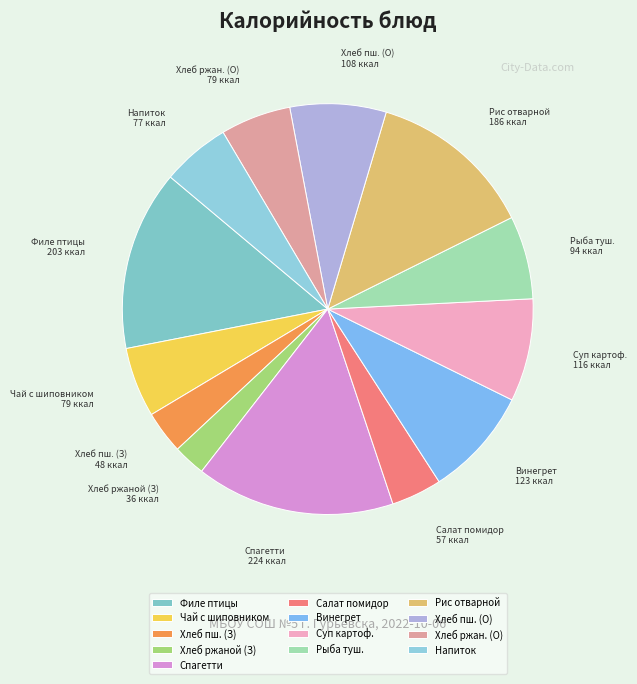

How many slices are in this pie chart?

13